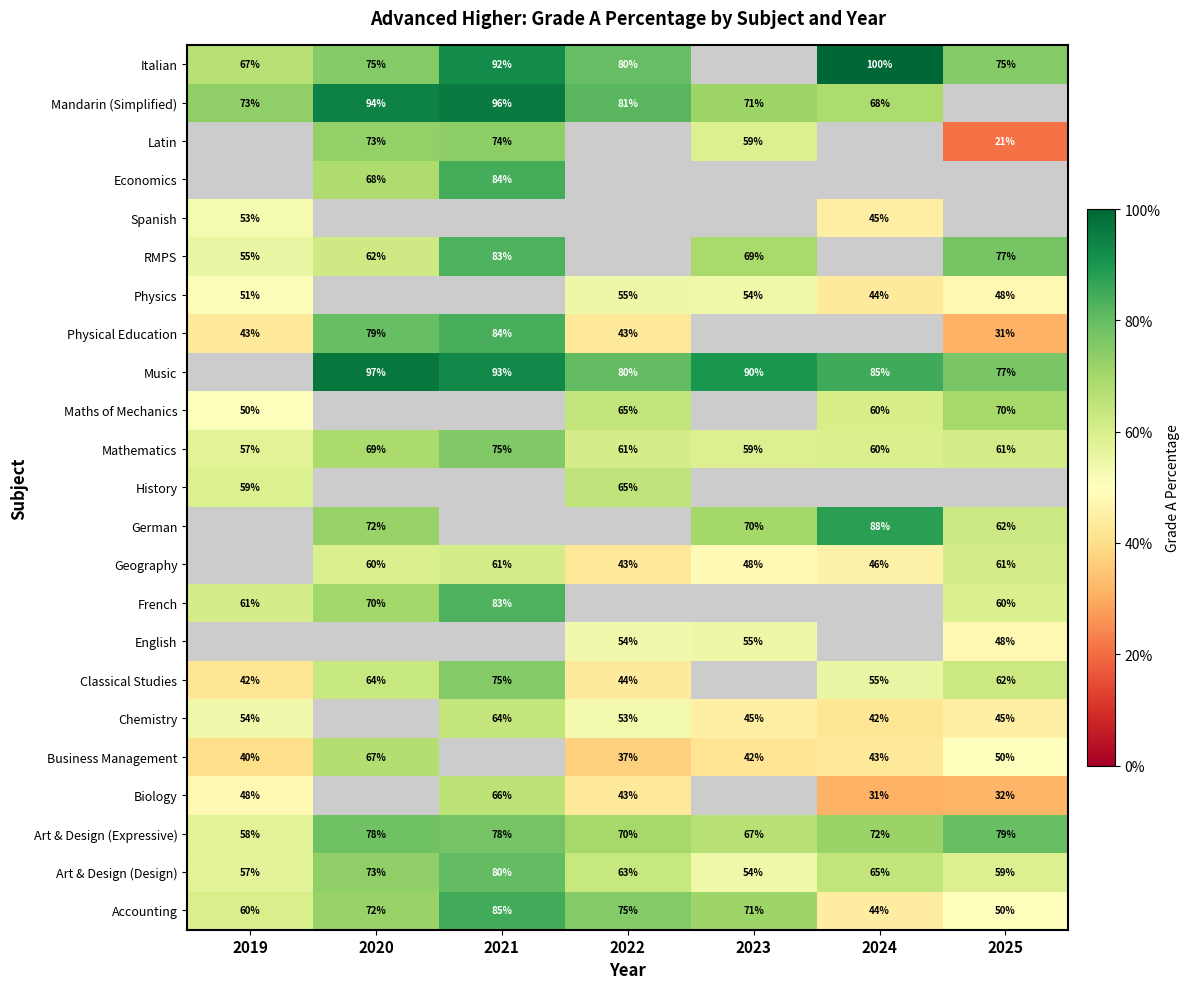

What is the average value of the Accounting series?

65.3